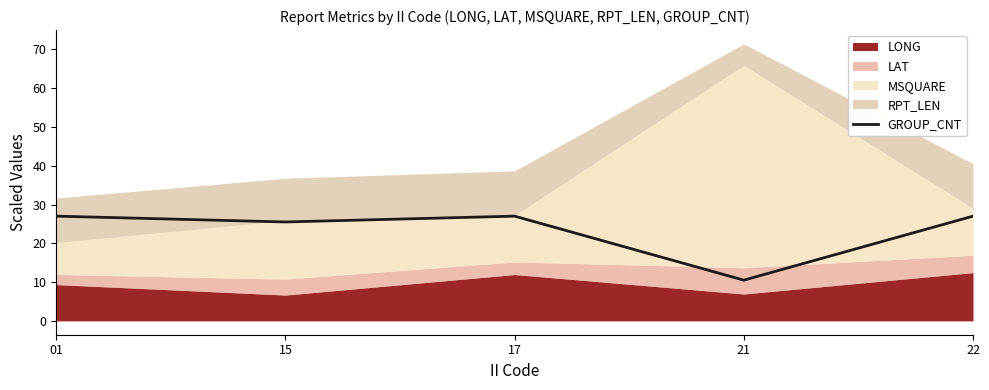

True or false: GROUP_CNT has a value of 44.5 at 17.

False